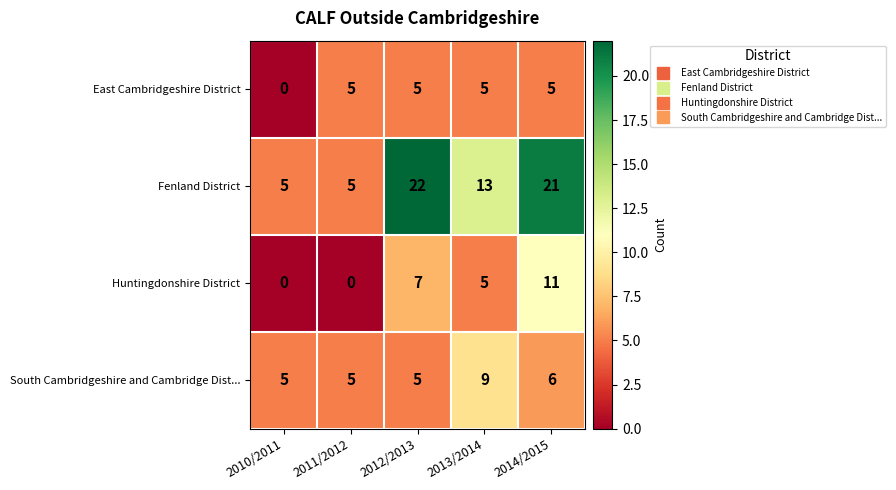

What is the difference between the Huntingdonshire District values at 2010/2011 and 2012/2013?

7